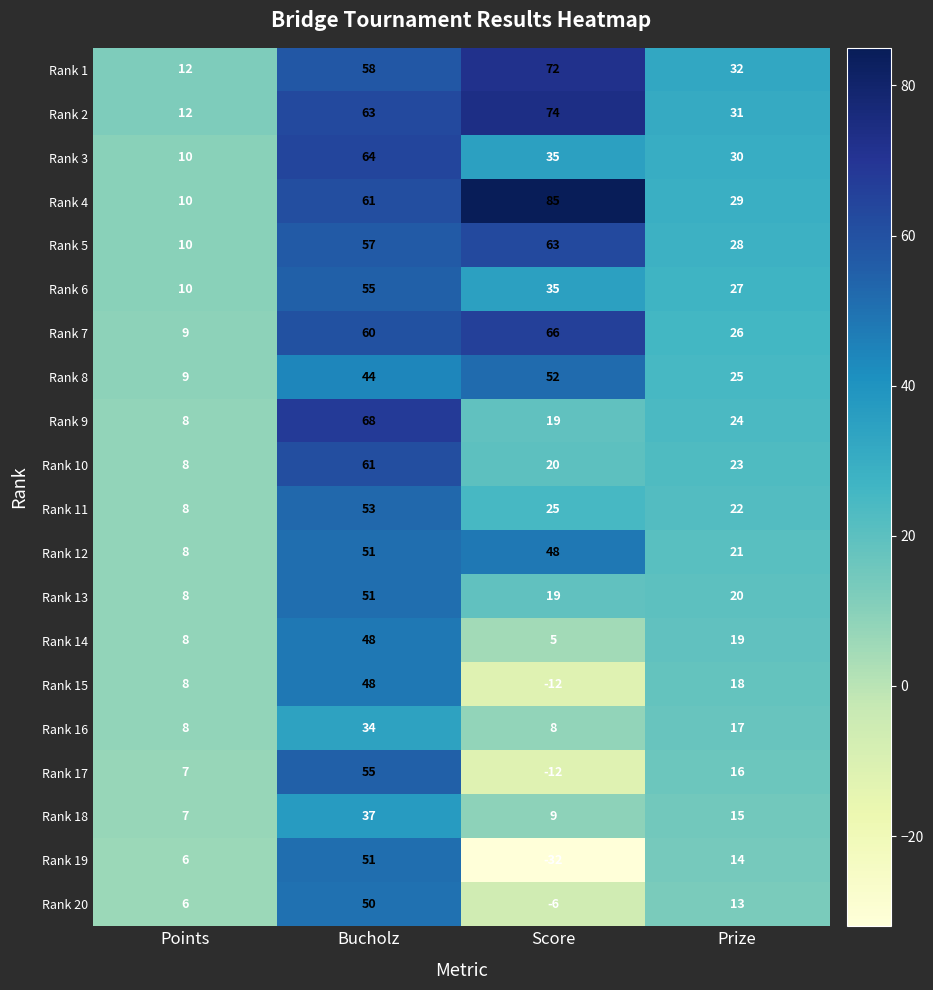

Which series has the largest total across all categories?

Rank 4